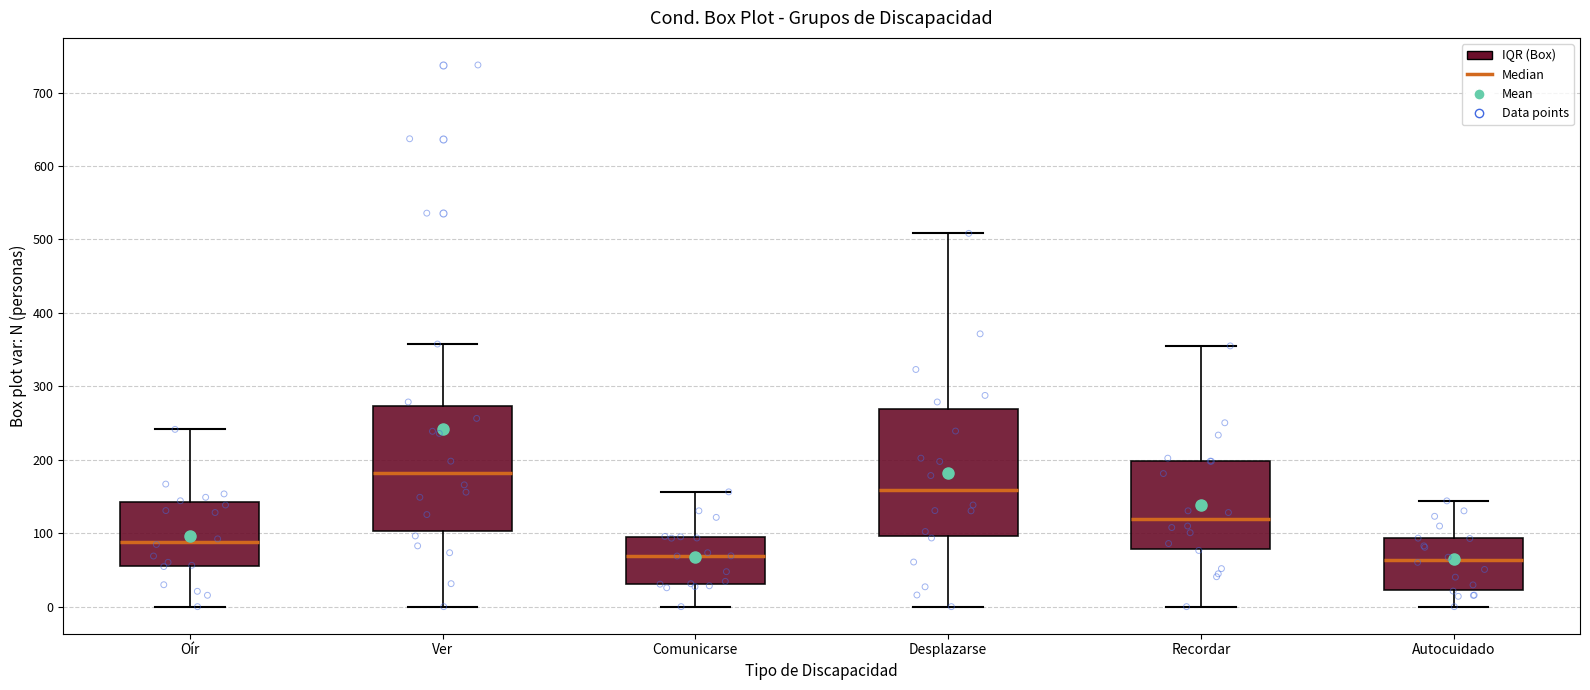

Reading left to right, transcribe this box plot: for each box, give where its median line is, the range the box spans, and where its two whiskers end, as read against the y-axis. The values are not printed on the chart, so give them approximately, as read against the axis.

Oír: median 90, box 60 to 140, whiskers 0 to 240
Ver: median 180, box 100 to 270, whiskers 0 to 360
Comunicarse: median 70, box 30 to 90, whiskers 0 to 160
Desplazarse: median 160, box 100 to 270, whiskers 0 to 510
Recordar: median 120, box 80 to 200, whiskers 0 to 360
Autocuidado: median 60, box 20 to 90, whiskers 0 to 140